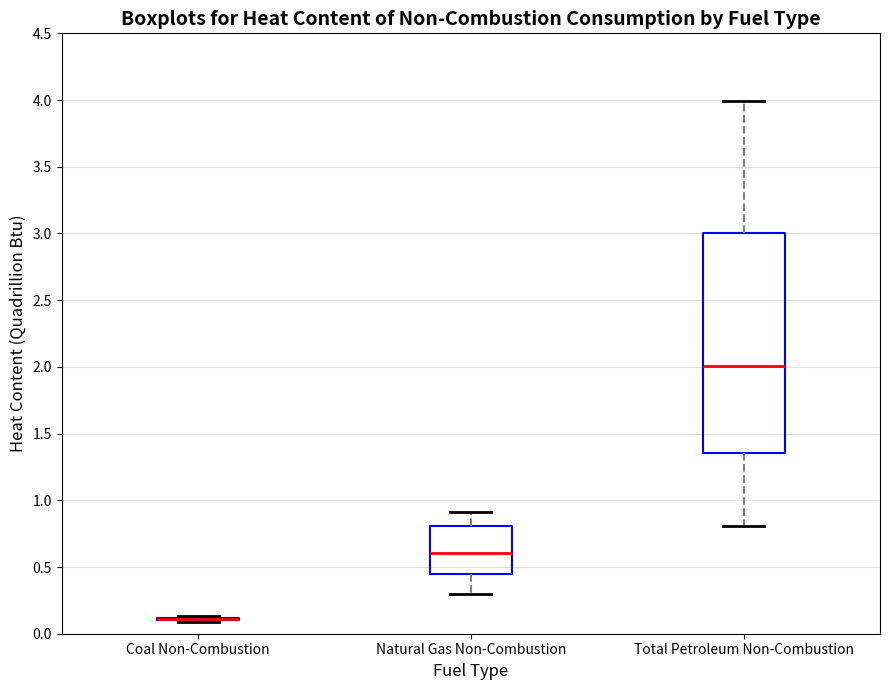

Which box is the tallest, from its lower edge to its upper edge?

Total Petroleum Non-Combustion